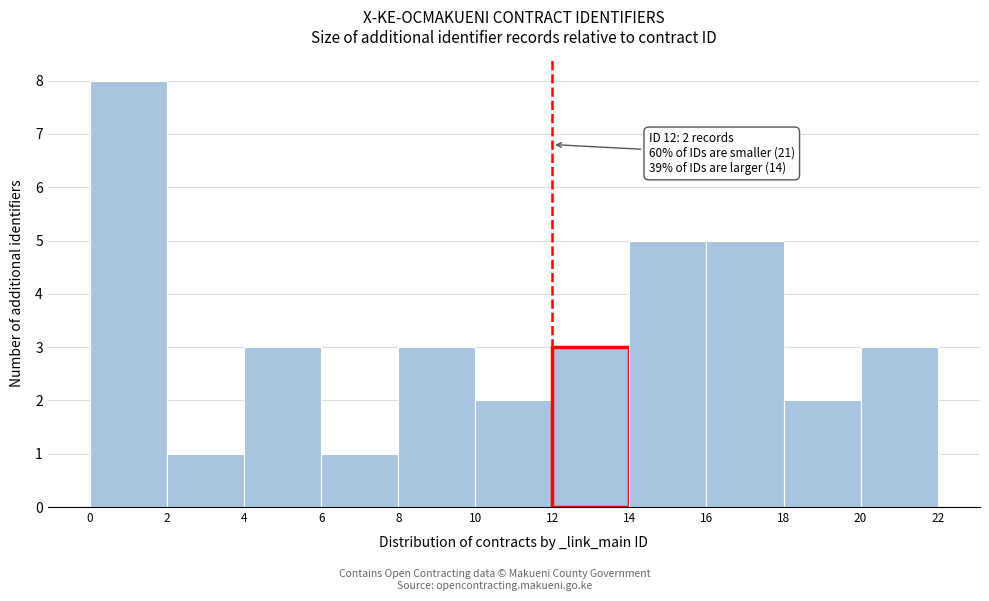

Over which range of the x-axis is the bar tallest?

0 to 2